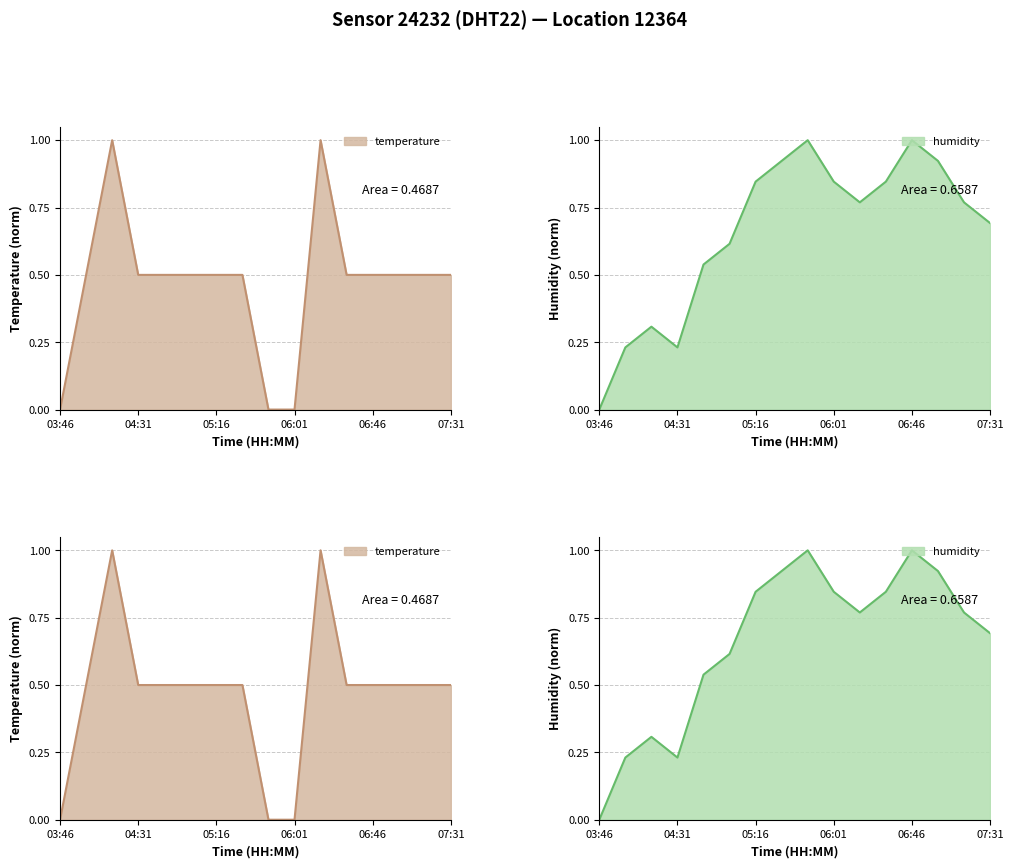

At which label is humidity closest to 0?

03:46